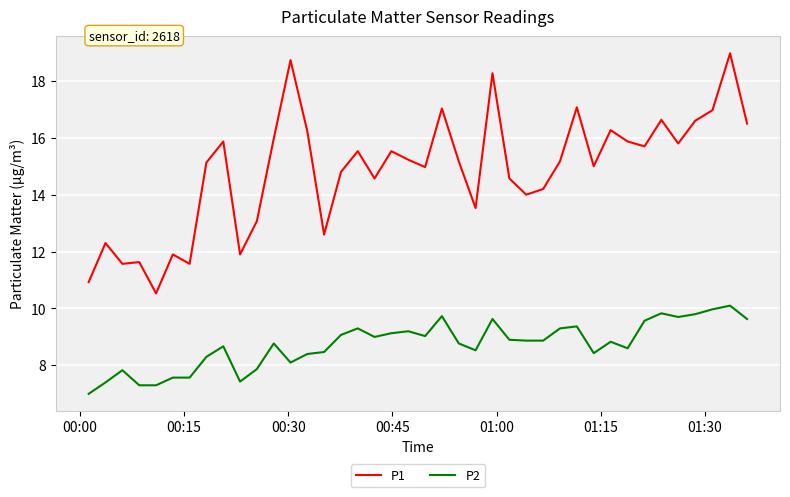

What is the maximum value shown in the chart?

19.0